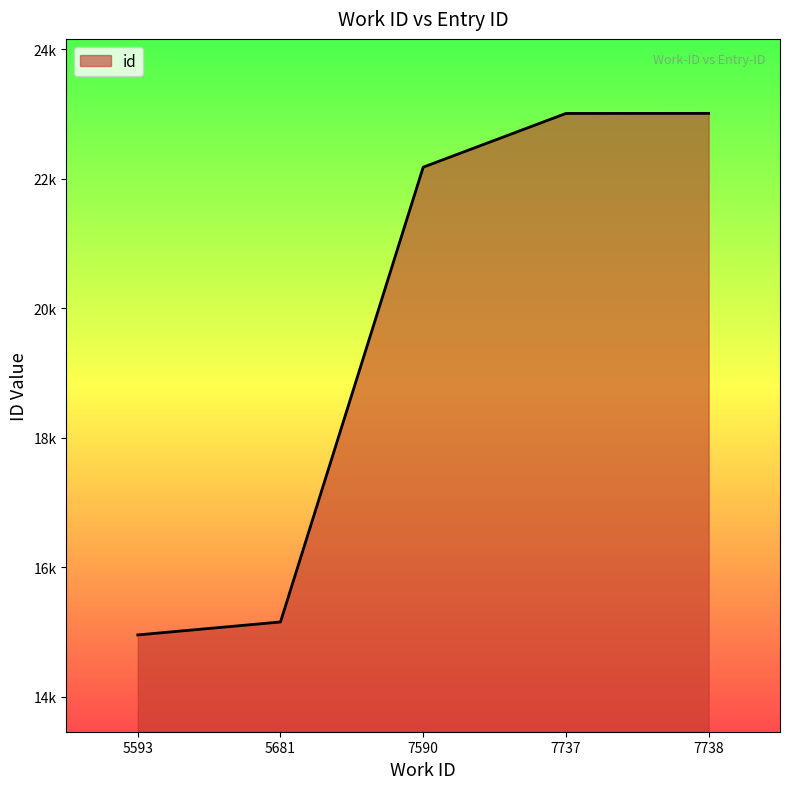

Rank the categories by value from highest to lowest.

7738, 7737, 7590, 5681, 5593